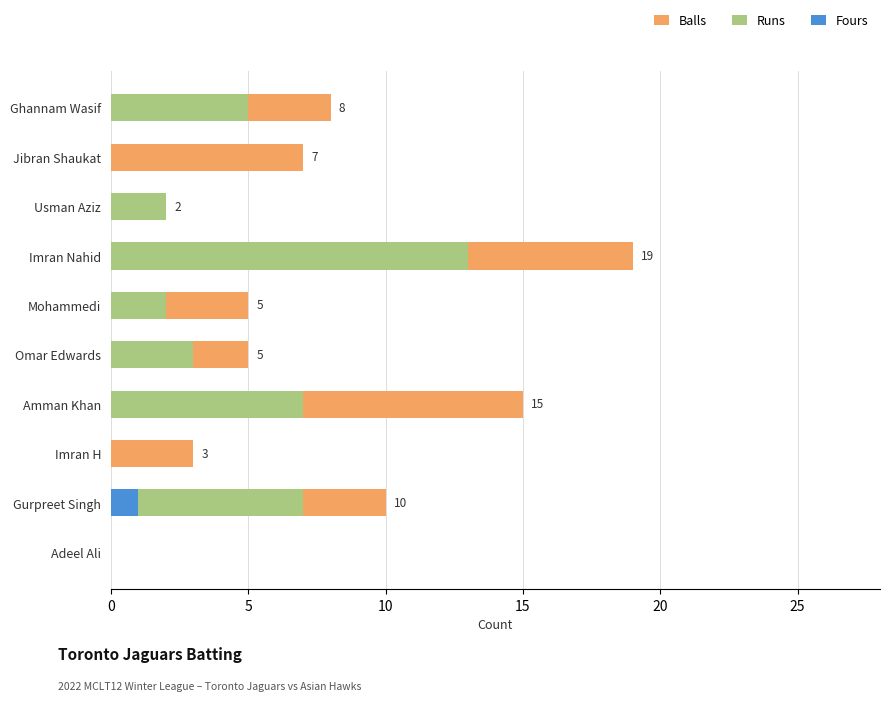

Between Gurpreet Singh and Imran H, which series saw the biggest shift?

Balls